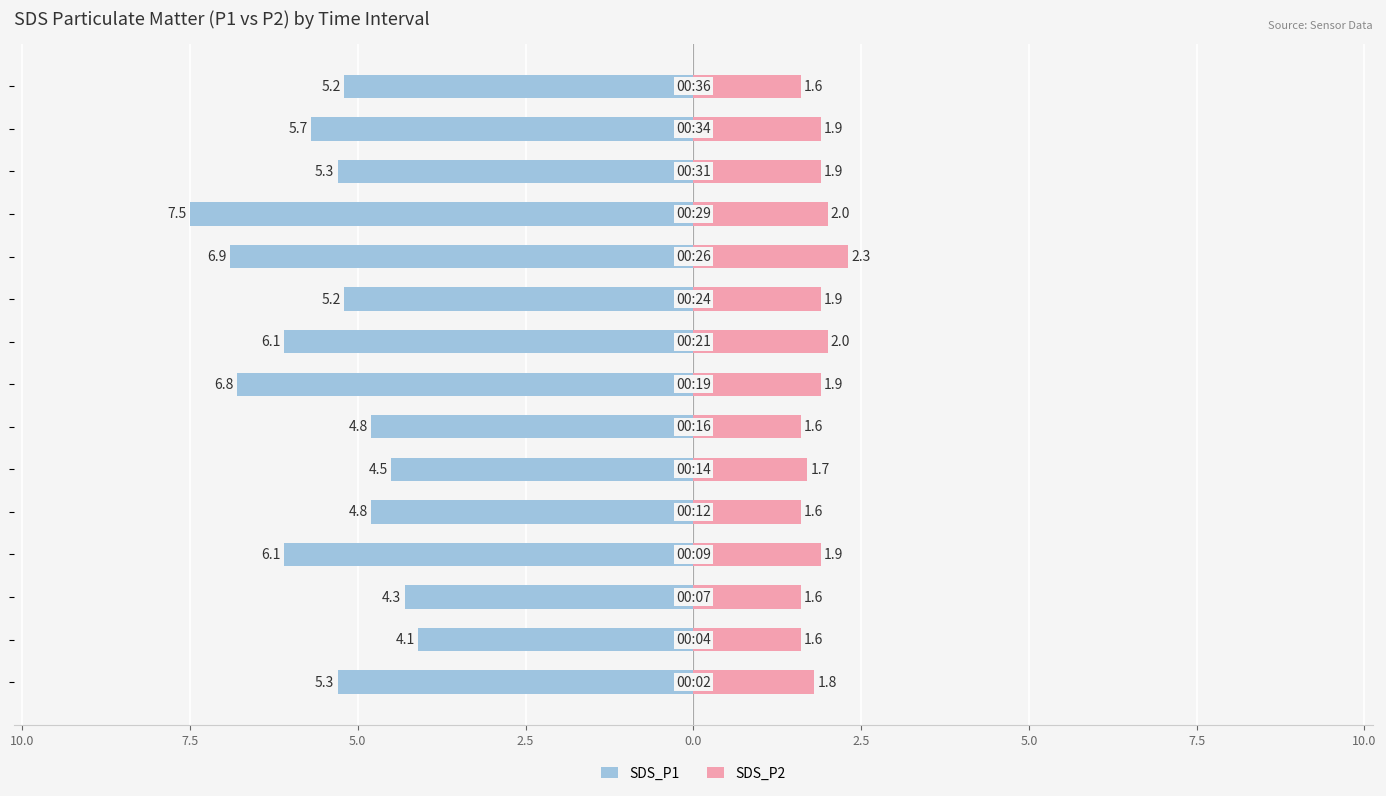

How many bars are there in each group?

2